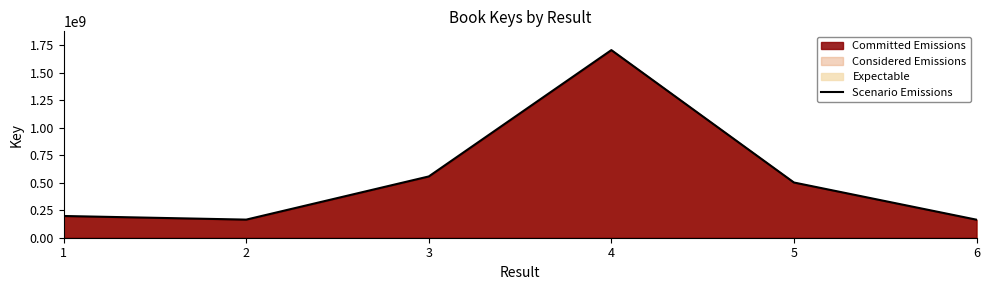

Read the value at 6, to the nearest 100.

163736300